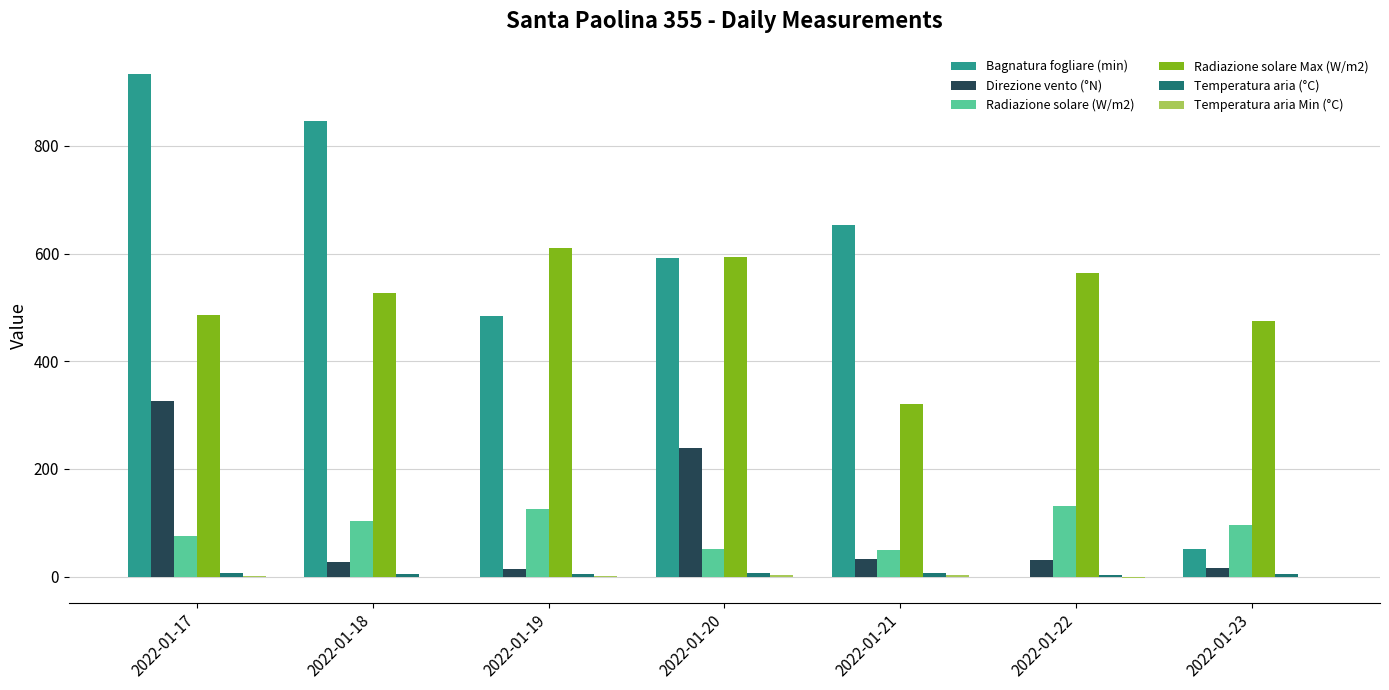

True or false: Direzione vento (°N) has a value of 326.0 at 2022-01-17.

True